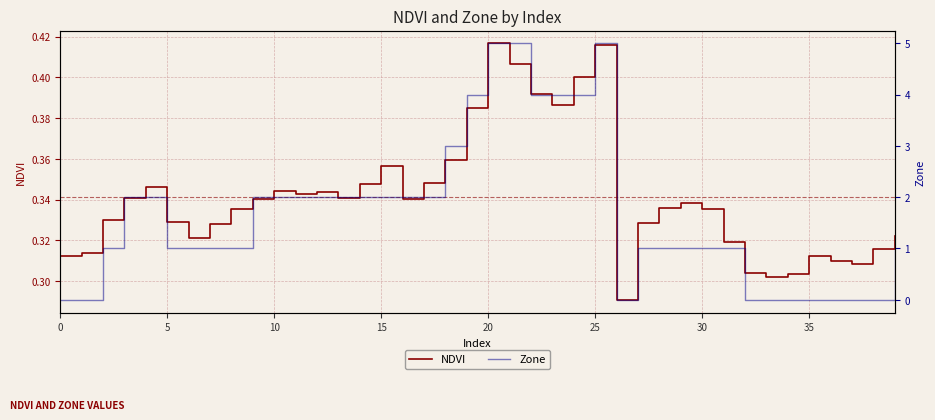

Between 0 and 18, which is larger?

18